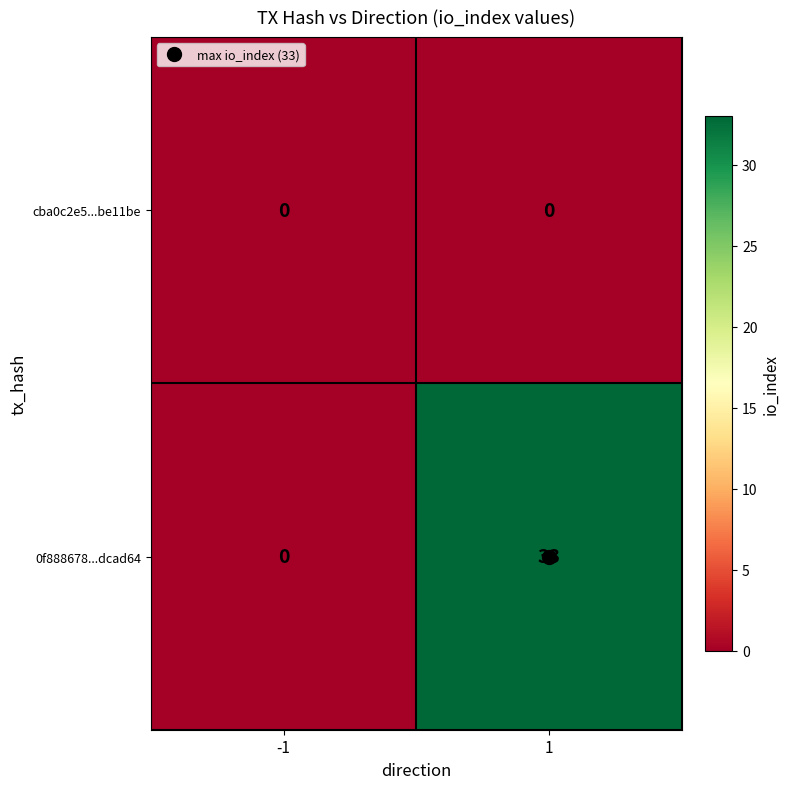

List the series in order of their overall mean, highest first.

0f888678...dcad64, cba0c2e5...be11be